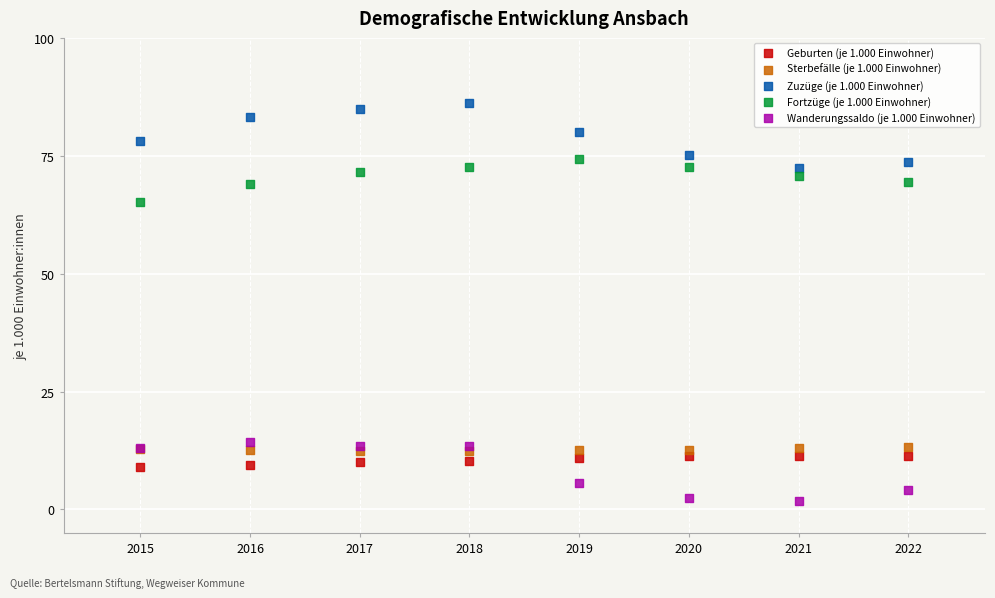

Which series reaches the maximum Y coordinate?

Zuzüge (je 1.000 Einwohner)